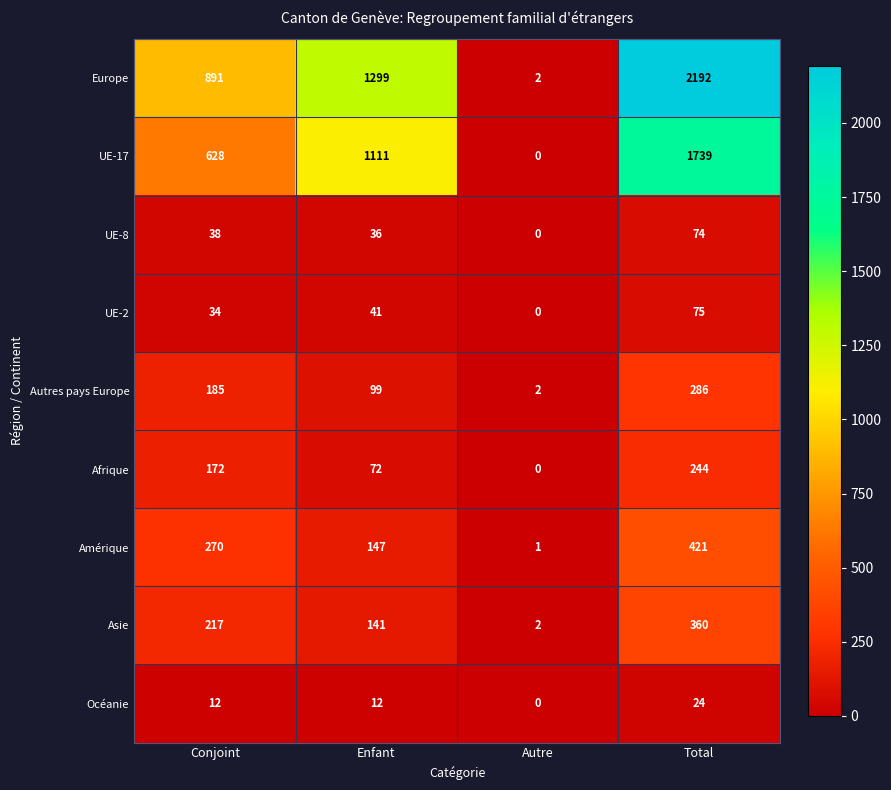

What value does the Océanie series have at Total, to the nearest 5?

25